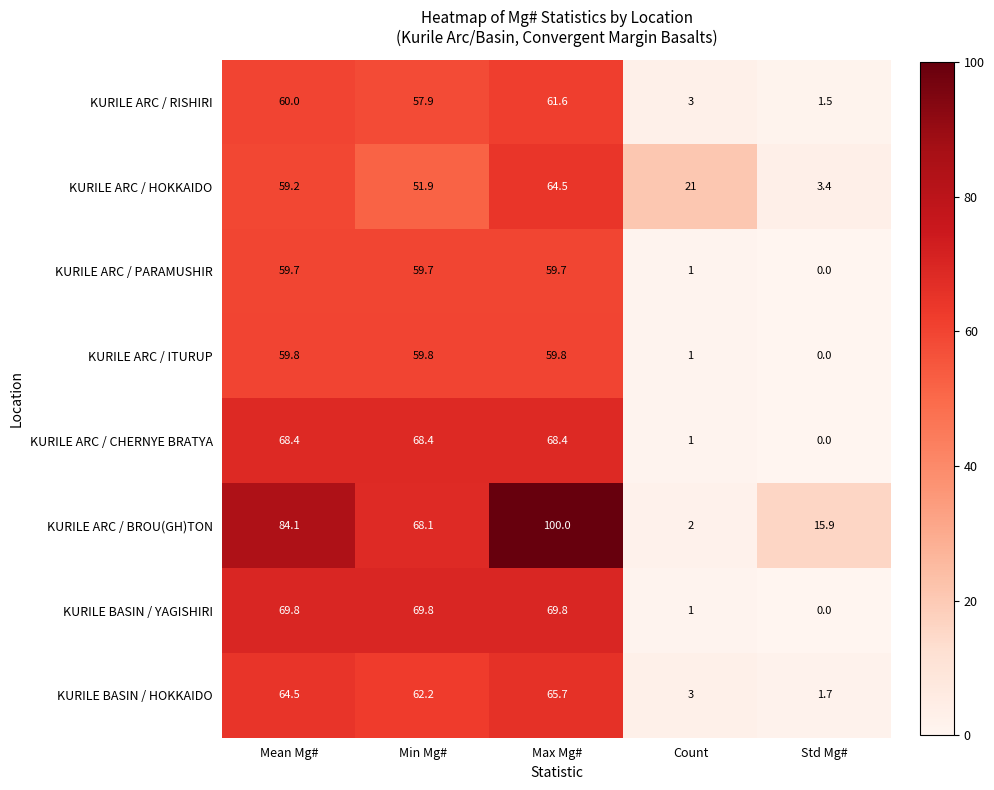

Which label corresponds to the largest value in the chart?

Max Mg#